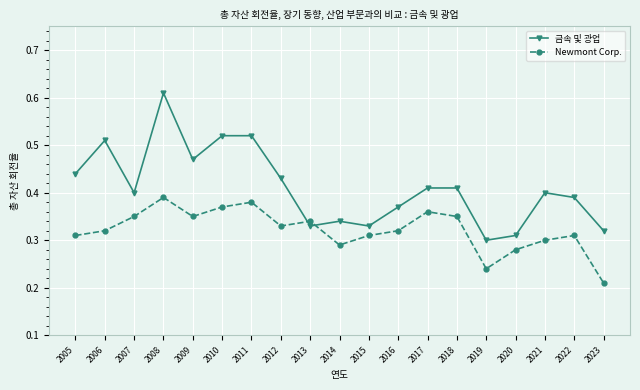

Which category has the highest value across all series?

2008